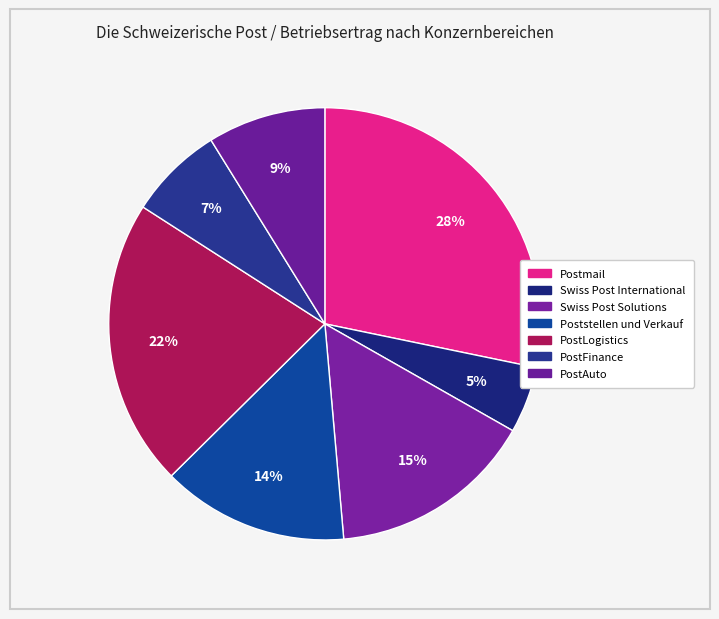

Count the number of slices in the pie.

7